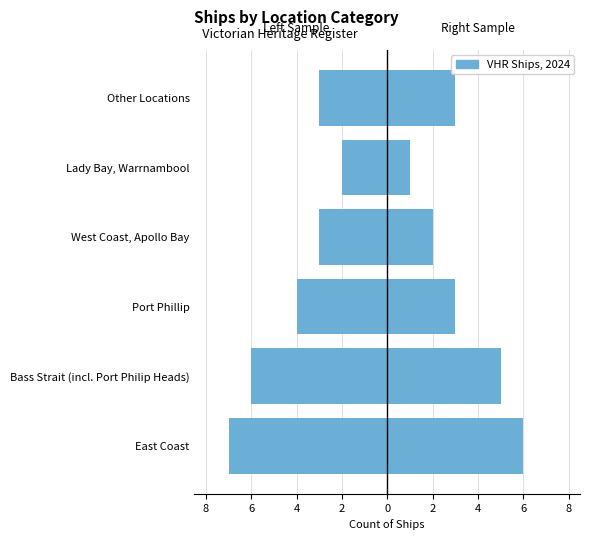

The Registered (left) series shows -4 at East Coast. True or false?

False